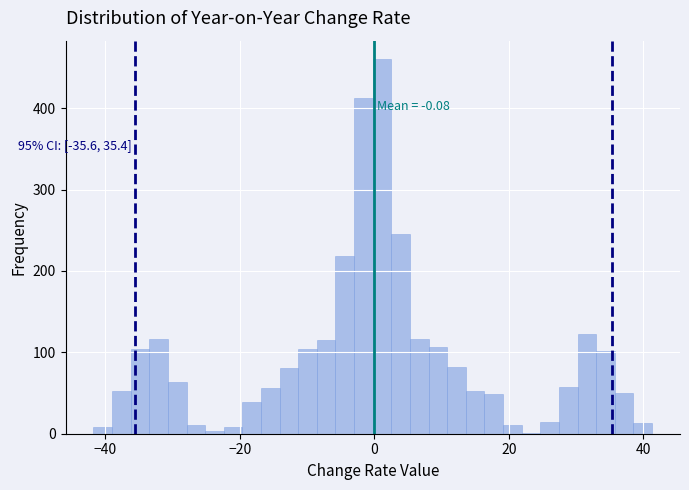

Around what value on the x-axis is the tallest bar? Give the approximate position of its centre, as read against the axis.

2